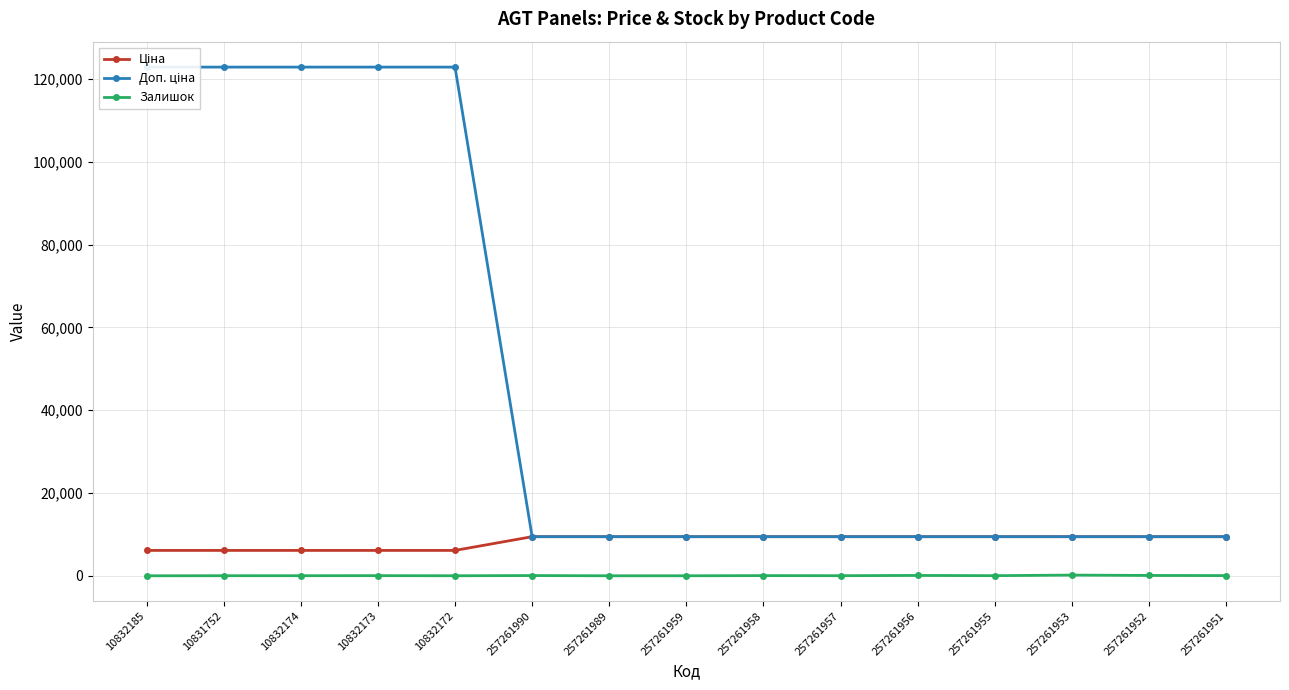

Which series changed the most between 10832174 and 10832173?

Залишок